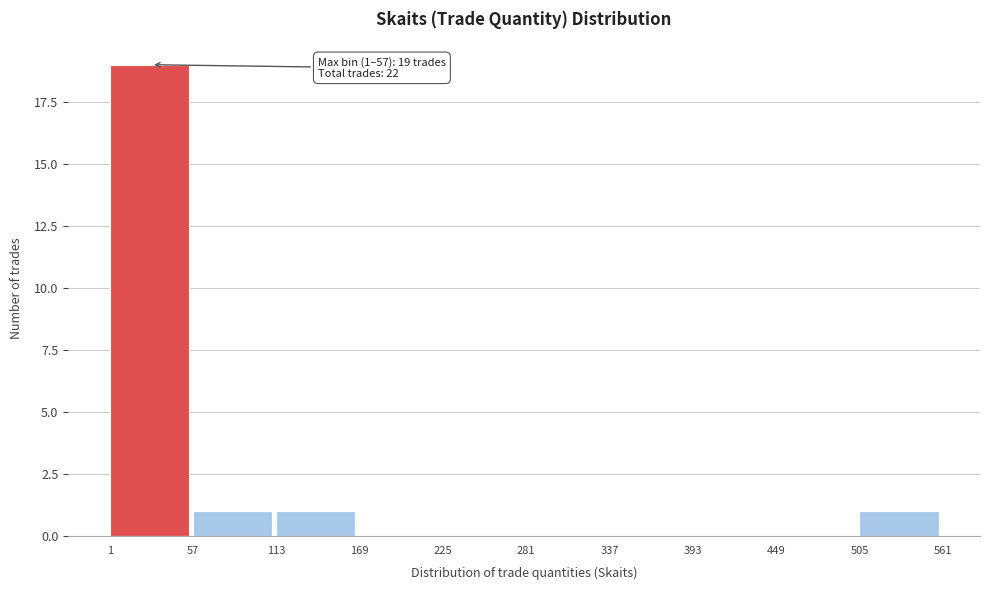

Over which range of the x-axis is the bar tallest?

1 to 57